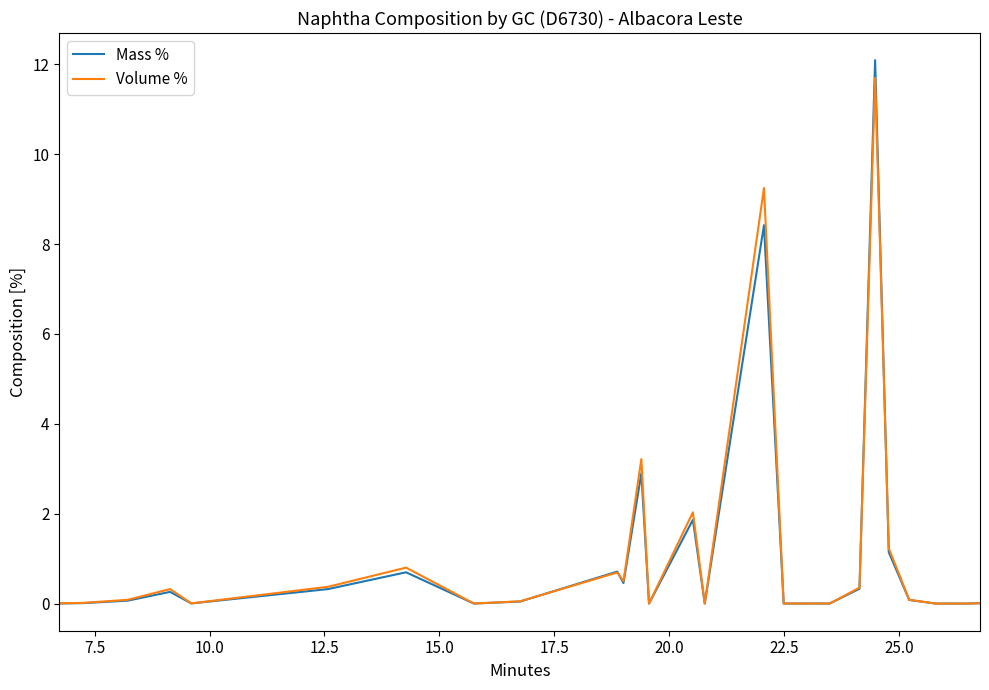

Which series has the largest range (max minus min)?

Mass %